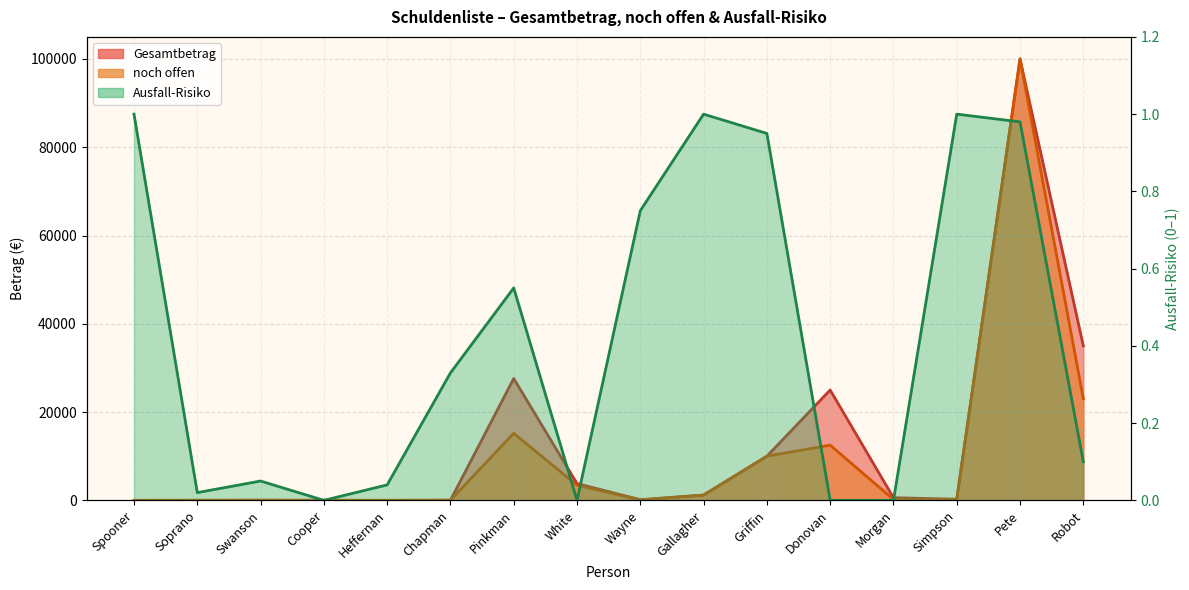

At which label does noch offen first exceed 243?

Pinkman